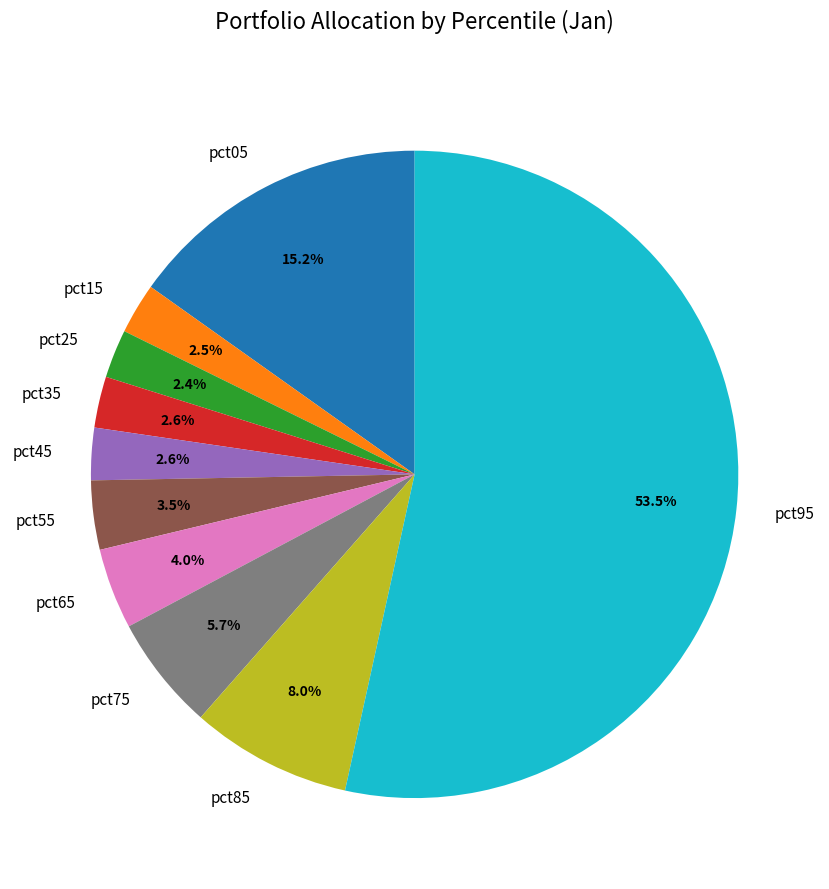

Do pct85 and pct95 together represent more than half of the pie?

Yes